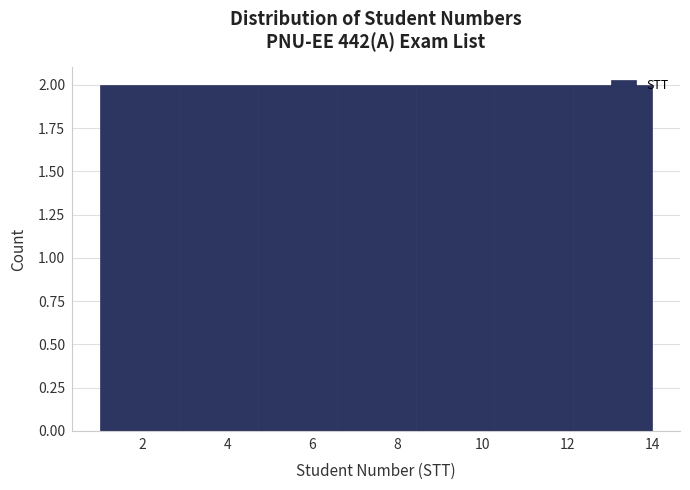

Reading left to right, list every bar in this chart as the range it spans on the x-axis followed by its height. Neither the bar edges nor the heights are printed on the chart, so give them approximately, as read against the axes.

1.0 to 2.8: 2
2.8 to 4.8: 2
4.8 to 6.6: 2
6.6 to 8.4: 2
8.4 to 10.2: 2
10.2 to 12.2: 2
12.2 to 14.0: 2